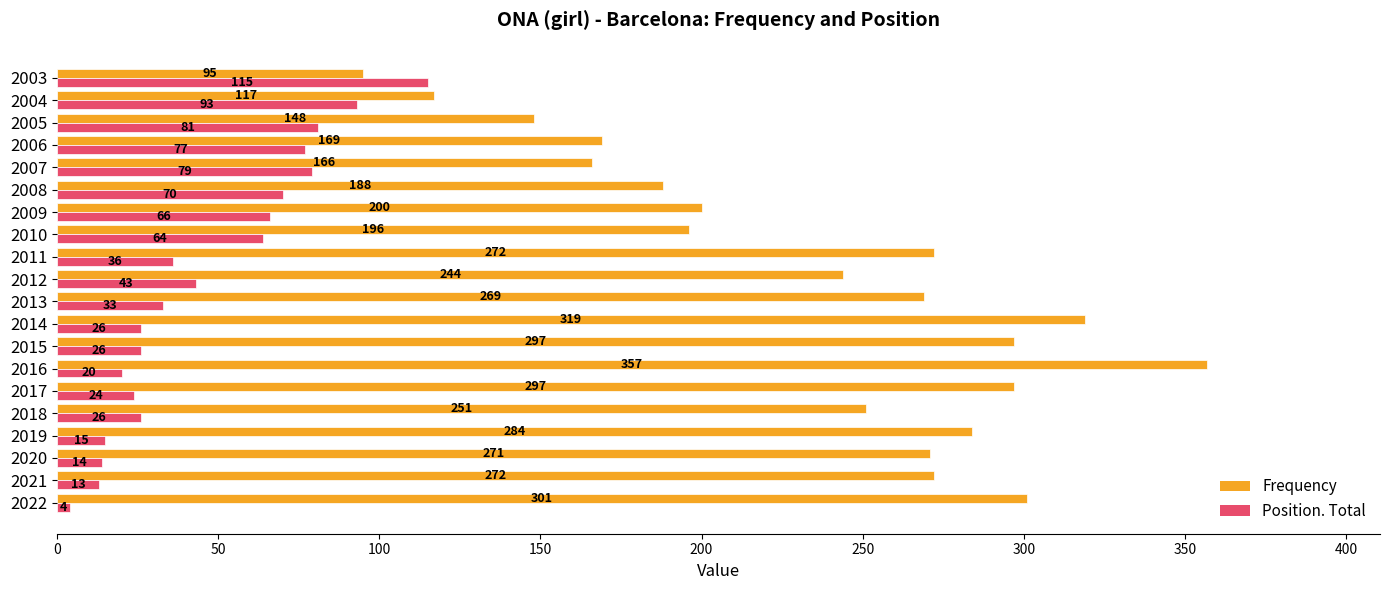

The Position. Total series shows 33 at 2013. True or false?

True